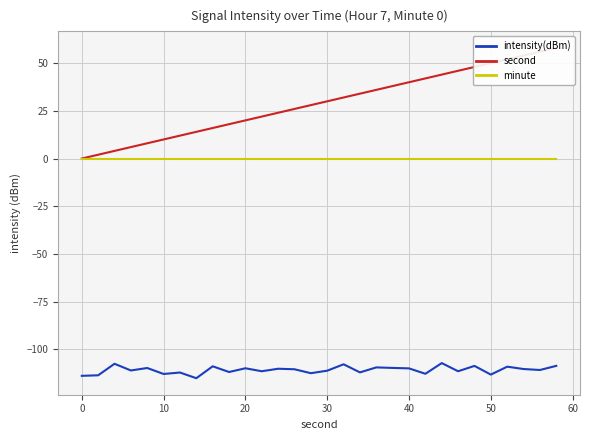

True or false: minute and intensity(dBm) intersect in this chart.

False